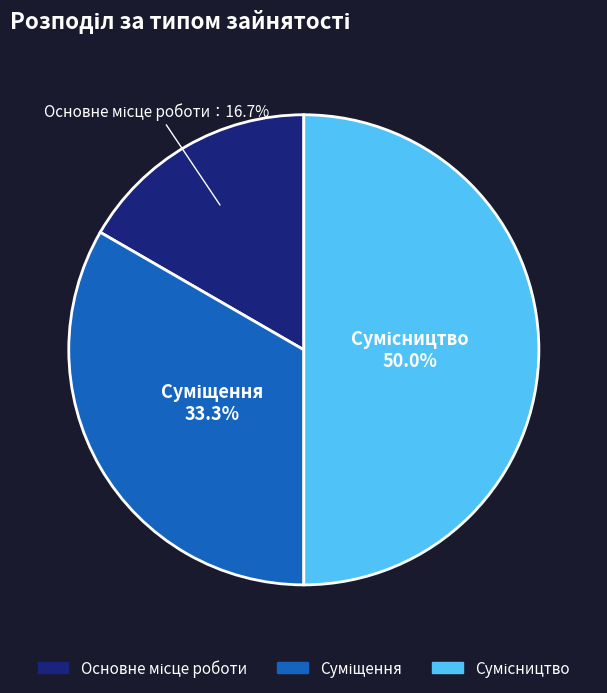

What percentage is NOT represented by Суміщення?

66.7%